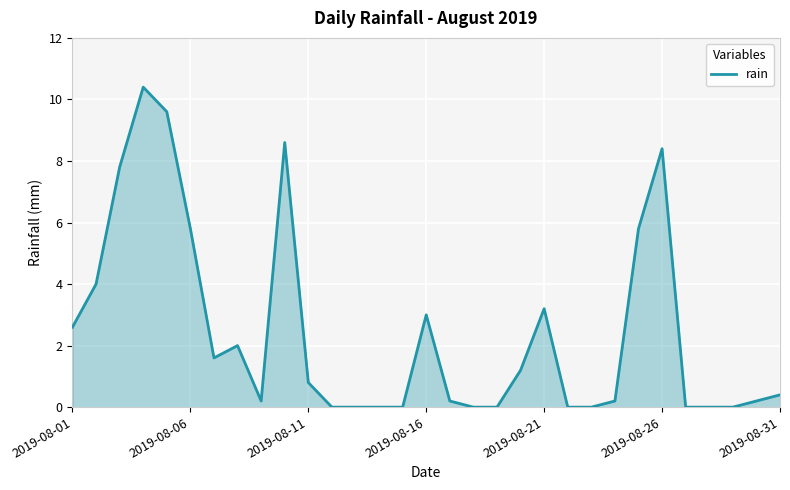

How many categories are shown in the chart?

31